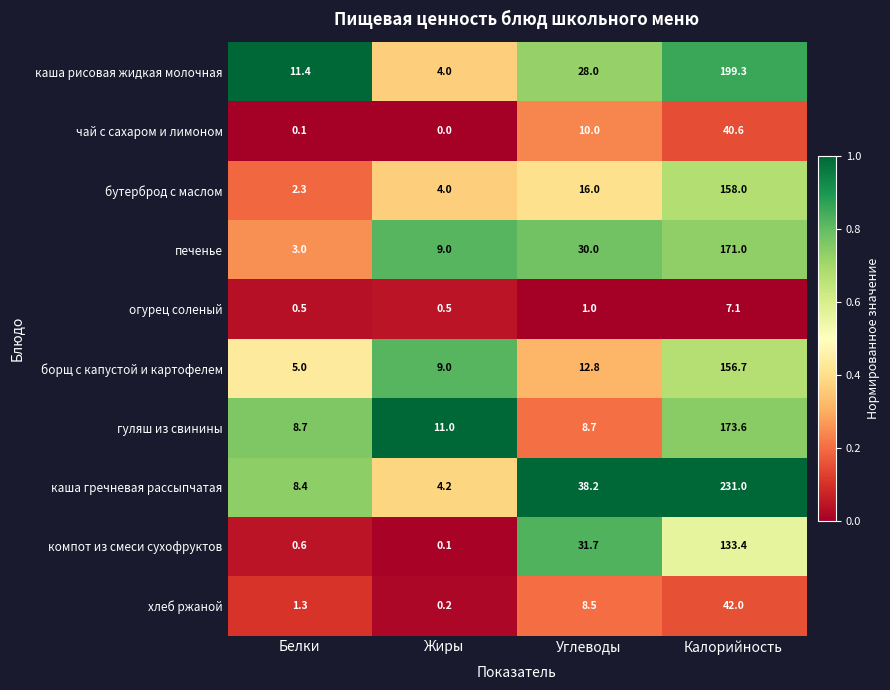

What is the difference between the каша гречневая рассыпчатая values at Калорийность and Белки?

222.6